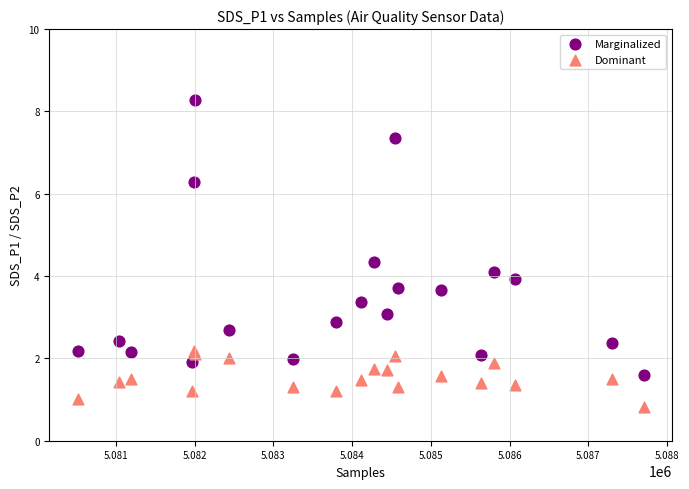

Which series reaches the maximum Y coordinate?

Marginalized